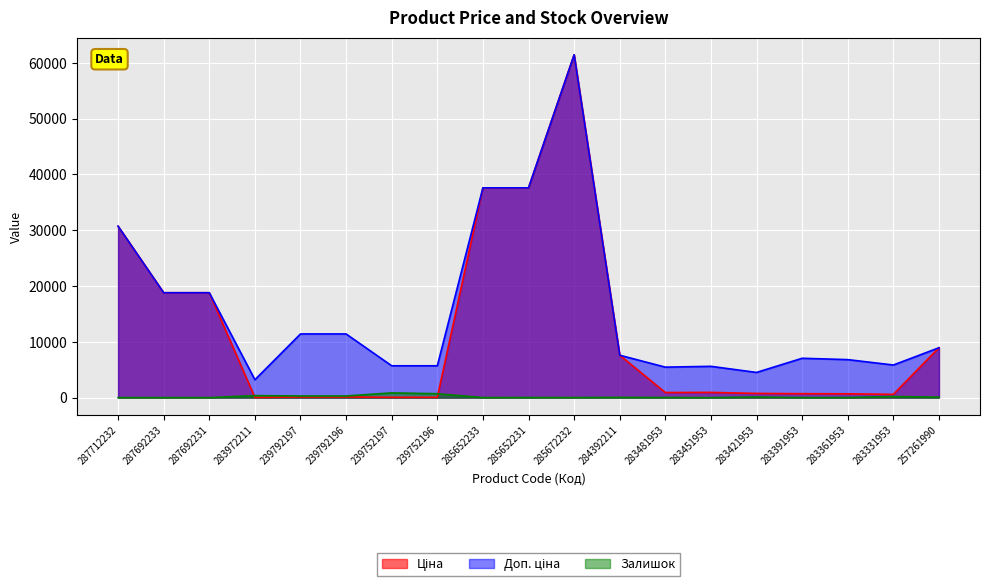

What is the label of the 18th point from the right?

287692233